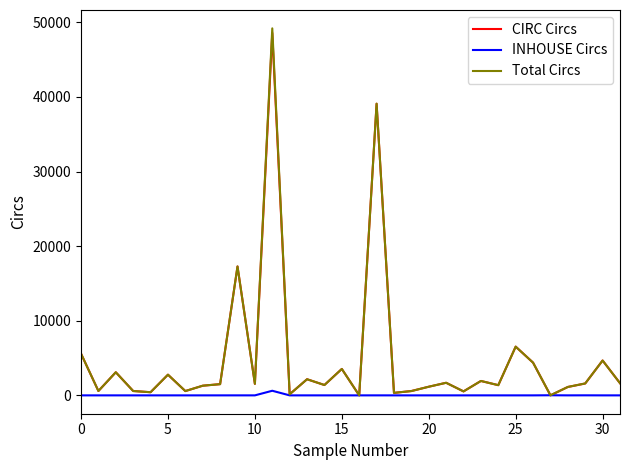

What is the difference between the maximum and second lowest values in the INHOUSE Circs series?

618